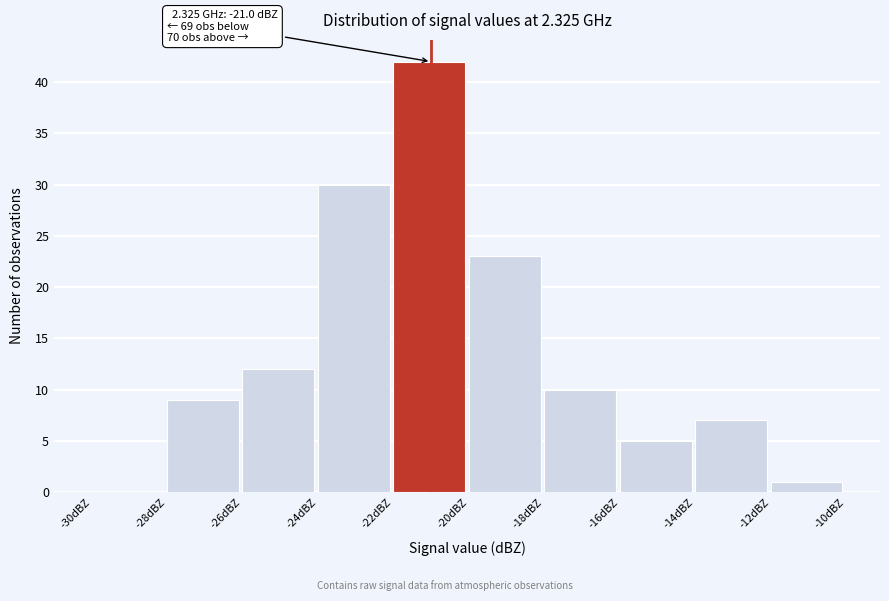

Over which range of the x-axis is the bar tallest?

-22 to -20